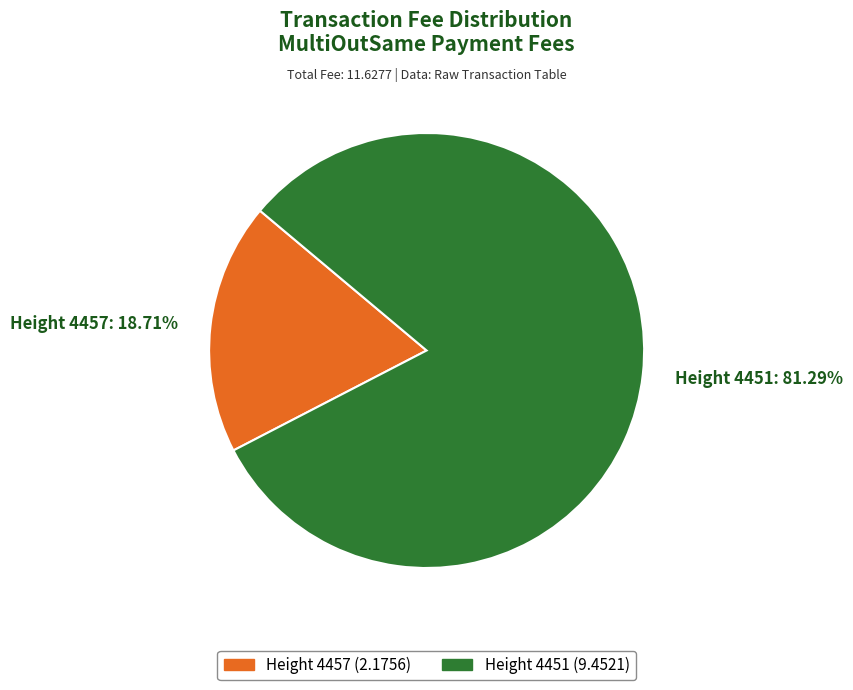

Is the sum of Height 4457: 18.71% and Height 4451: 81.29% greater than half?

Yes